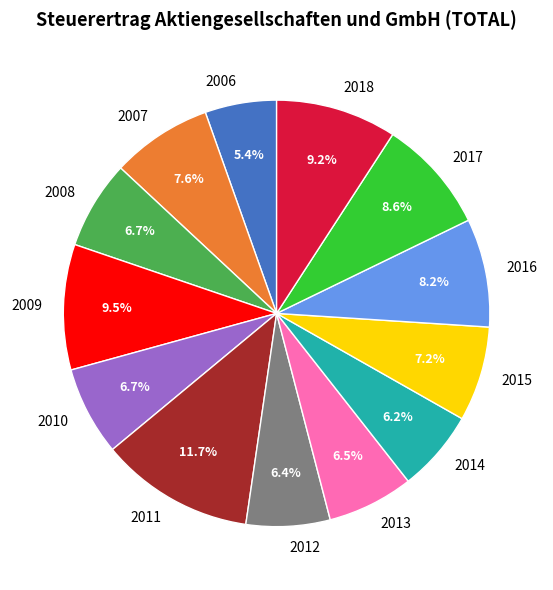

What percentage is NOT represented by 2006?

94.6%